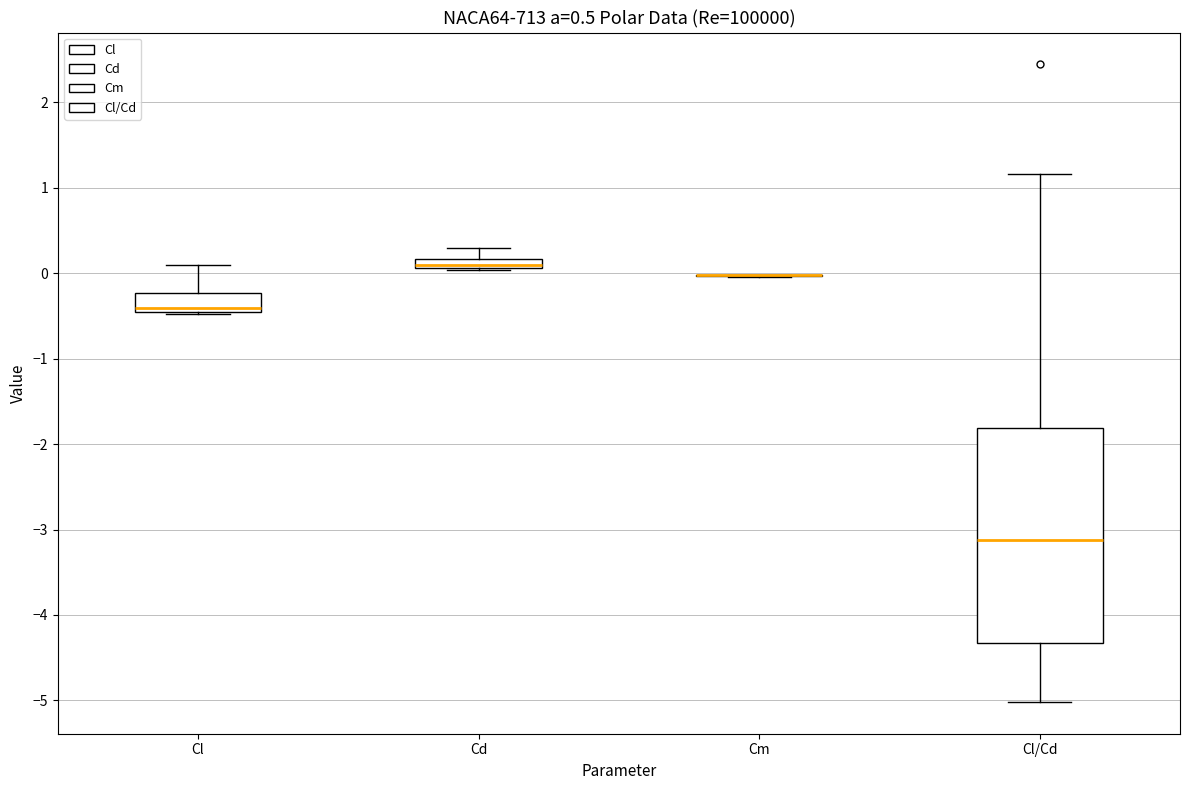

Comparing the boxes themselves (not the whiskers), which one is the tallest?

Cl/Cd